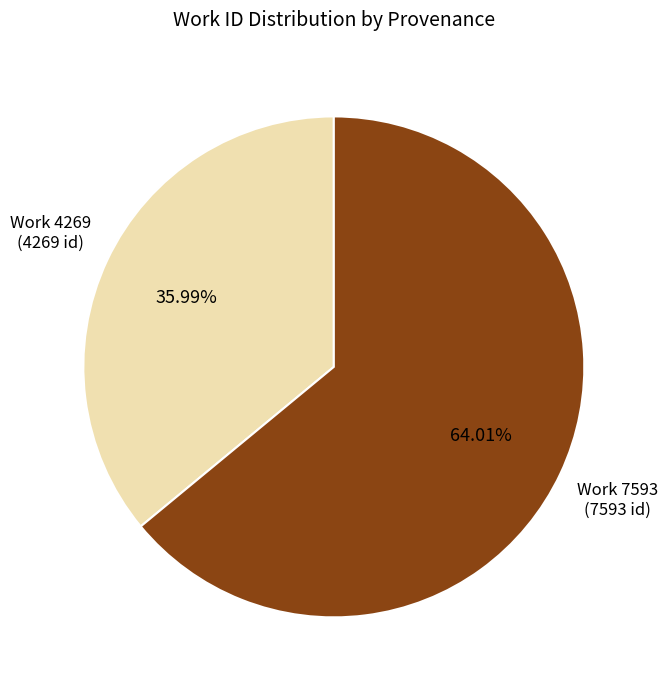

Is there any slice that represents more than half of the pie?

Yes